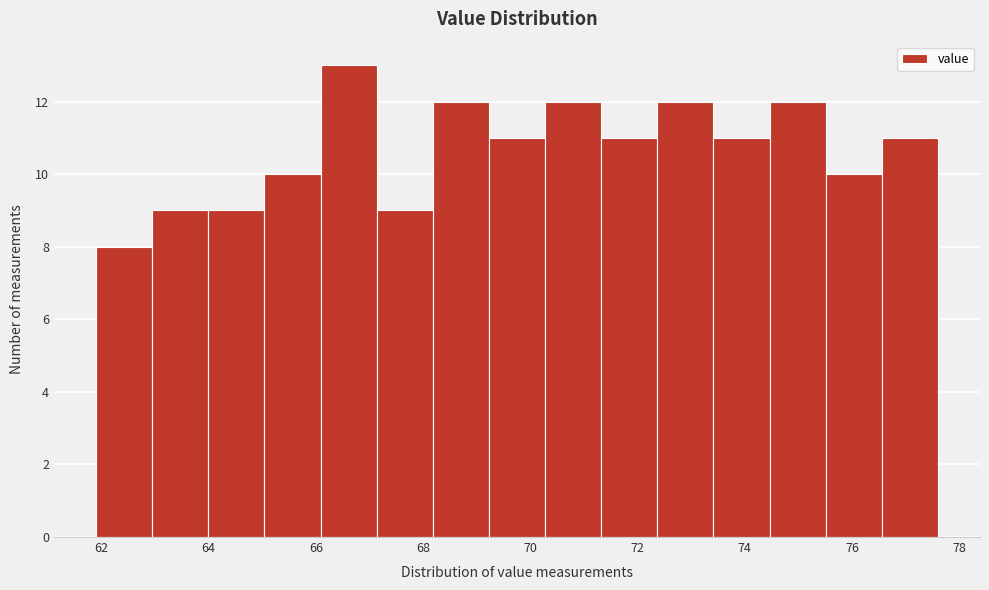

Which range on the x-axis has the tallest bar?

66.0 to 67.2